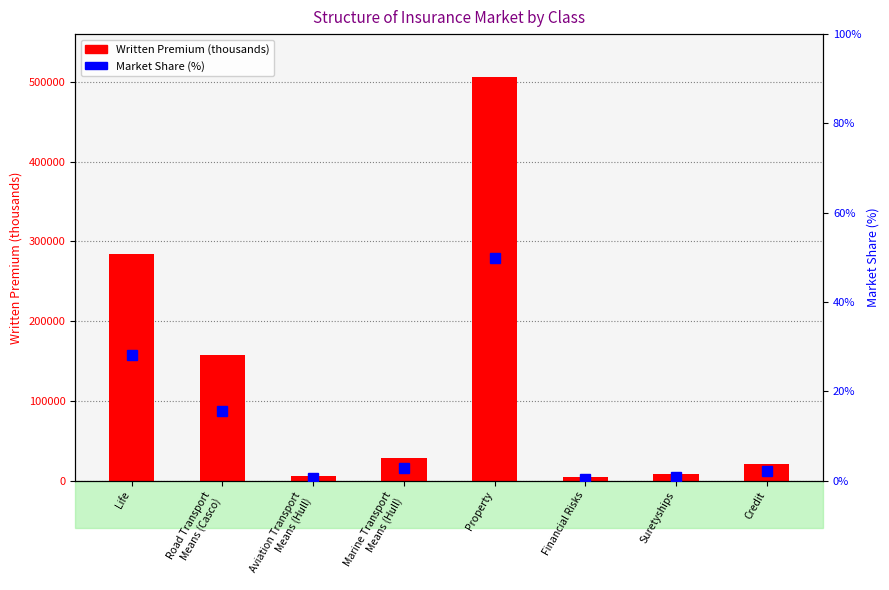

Which has a higher value, Life or Property?

Property